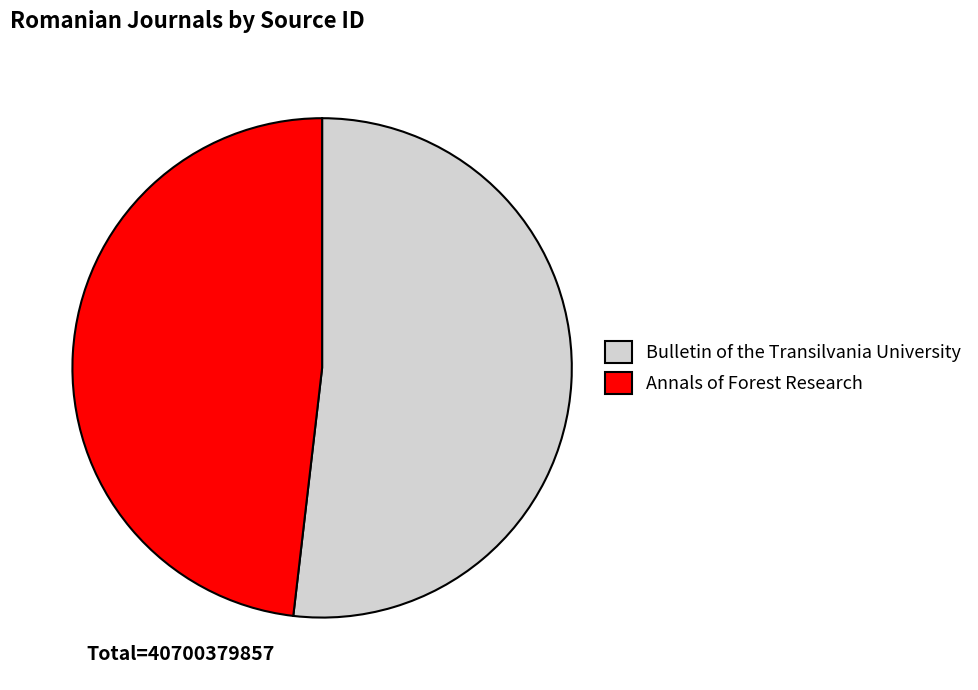

Count the number of slices in the pie.

2